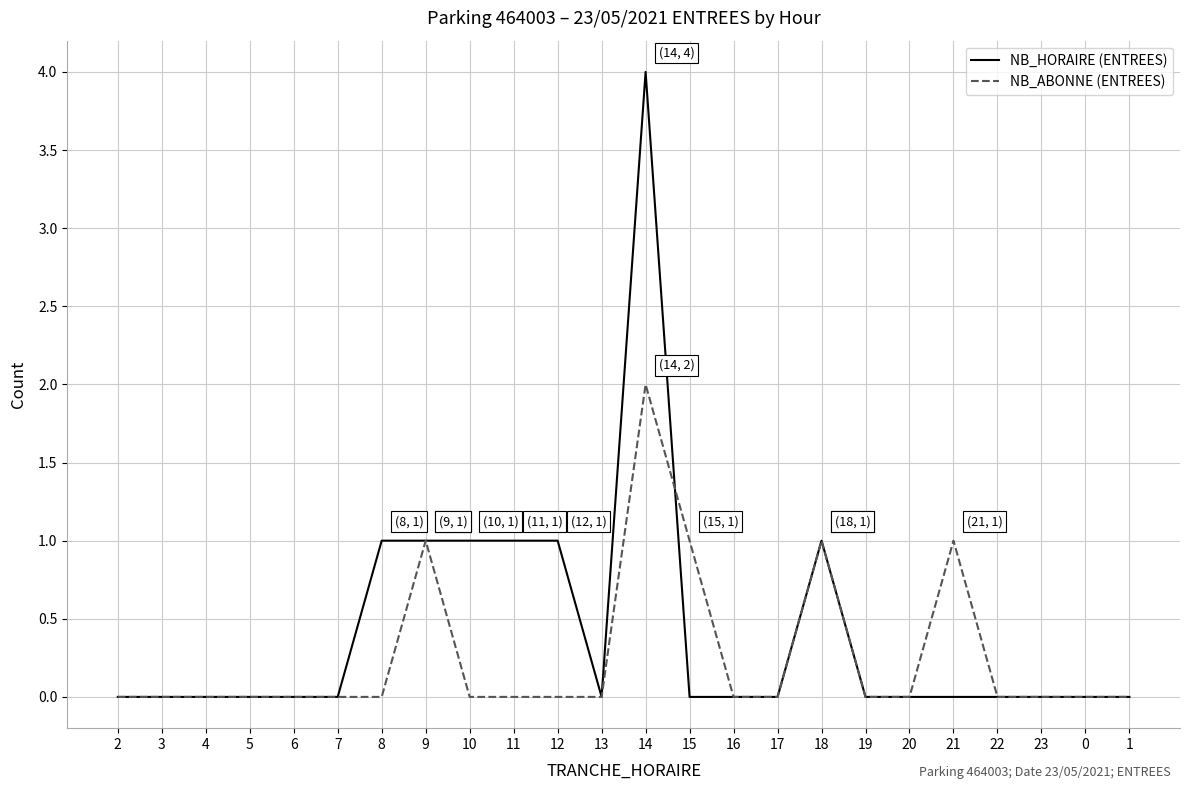

What is the maximum value shown in the chart?

4